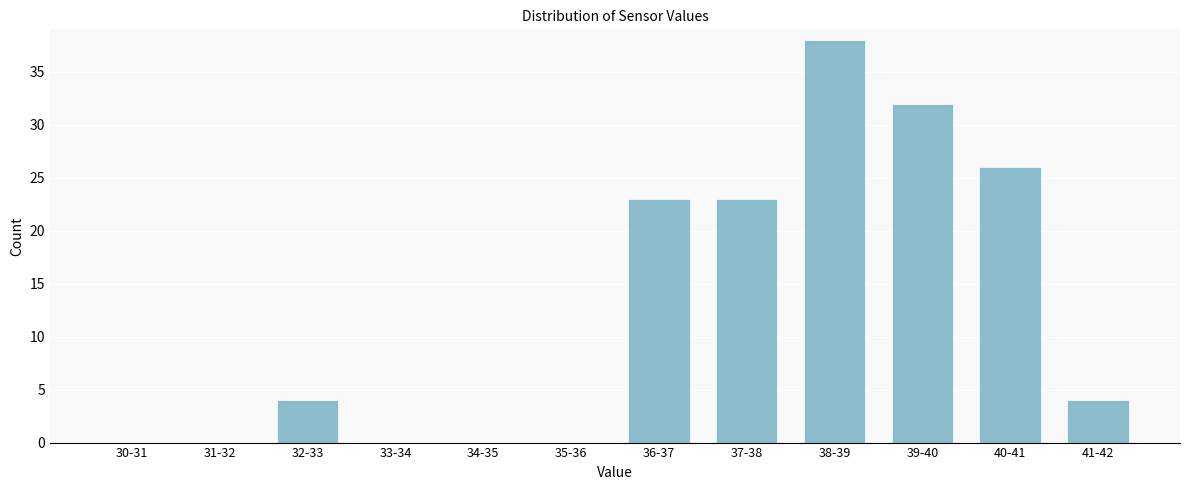

Reading left to right, list all the values displayed in this chart.

30-31=0	31-32=0	32-33=4	33-34=0	34-35=0	35-36=0	36-37=23	37-38=23	38-39=38	39-40=32	40-41=26	41-42=4